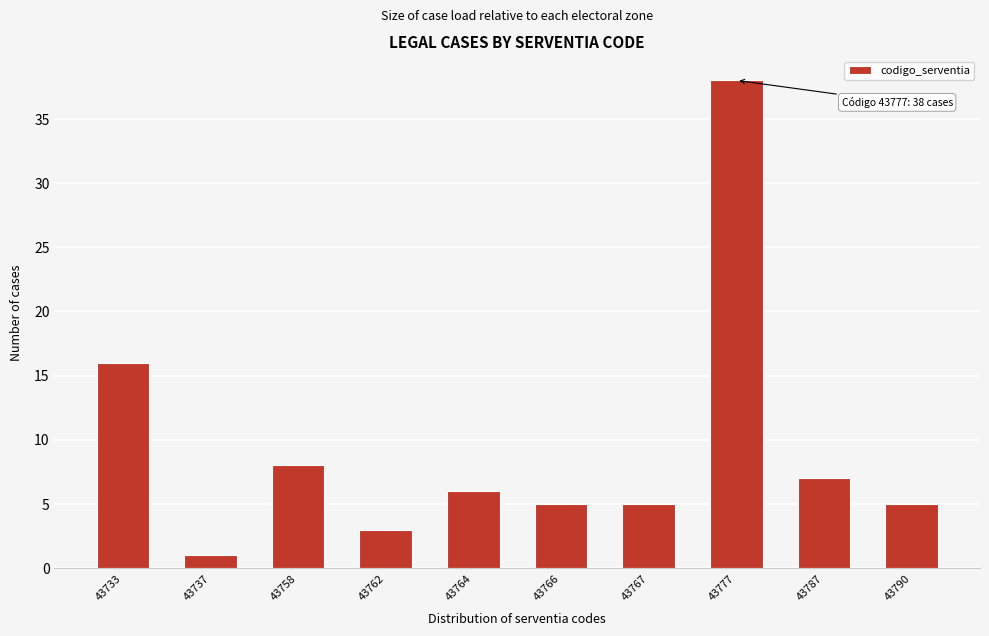

Reading left to right, what are all the values shown in this chart?

43733=16	43737=1	43758=8	43762=3	43764=6	43766=5	43767=5	43777=38	43787=7	43790=5